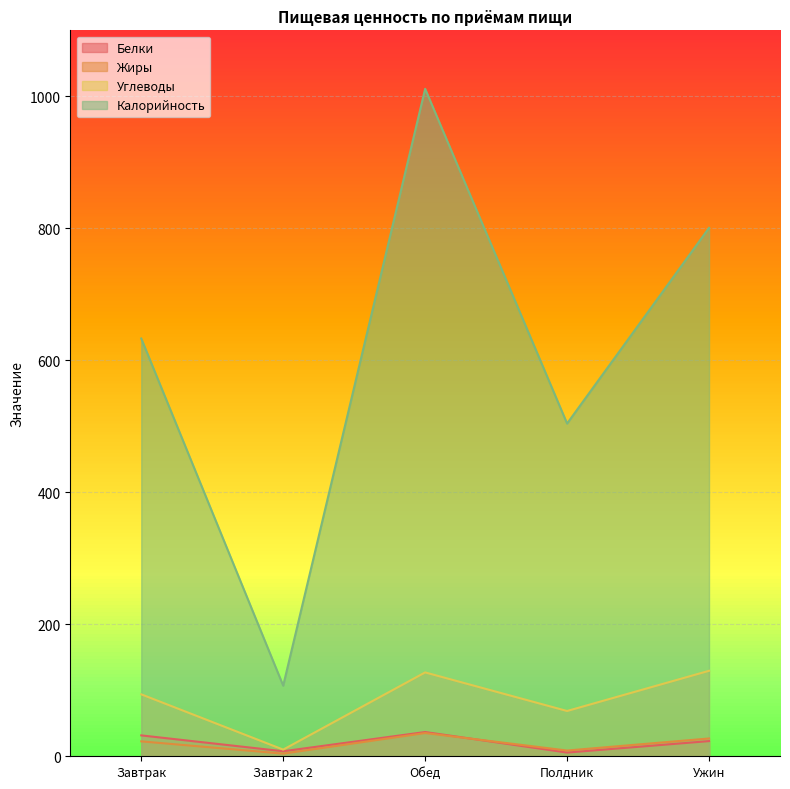

What is the difference between the highest and lowest values at Завтрак?

610.4